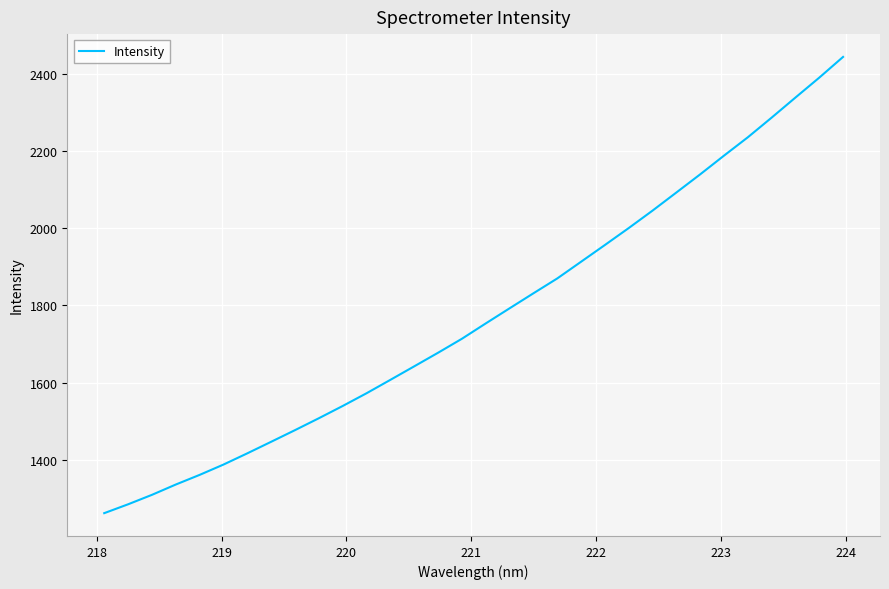

What is the maximum value shown in the chart?

2444.3